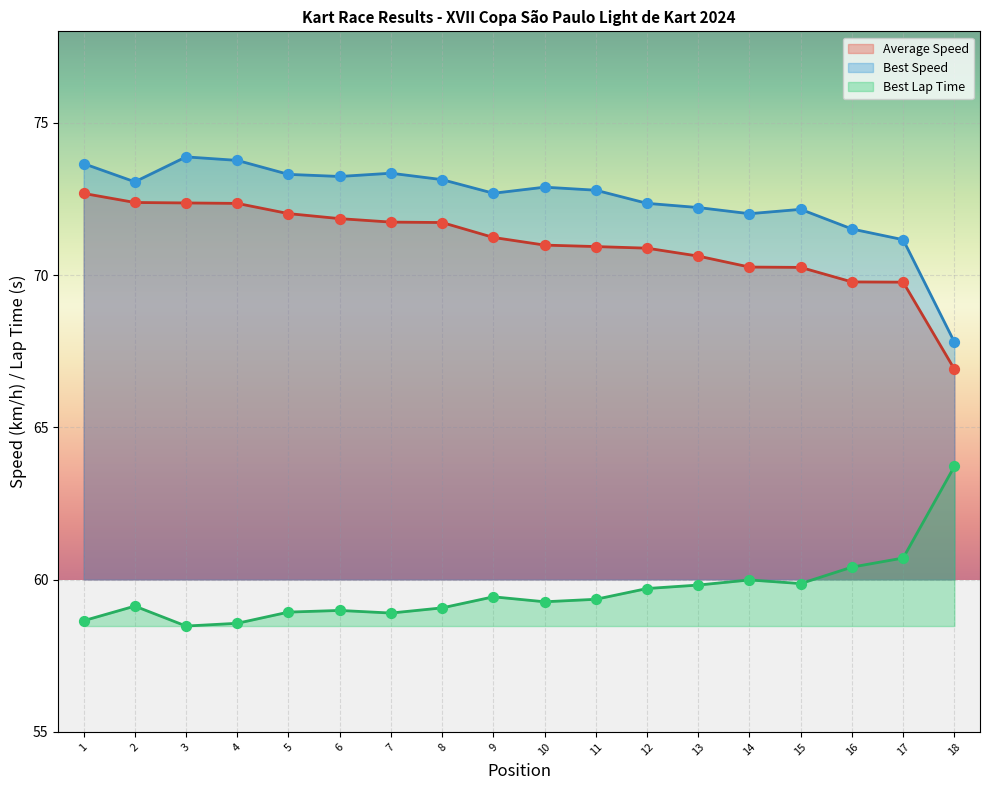

What is the total value across all series at 6?

204.1